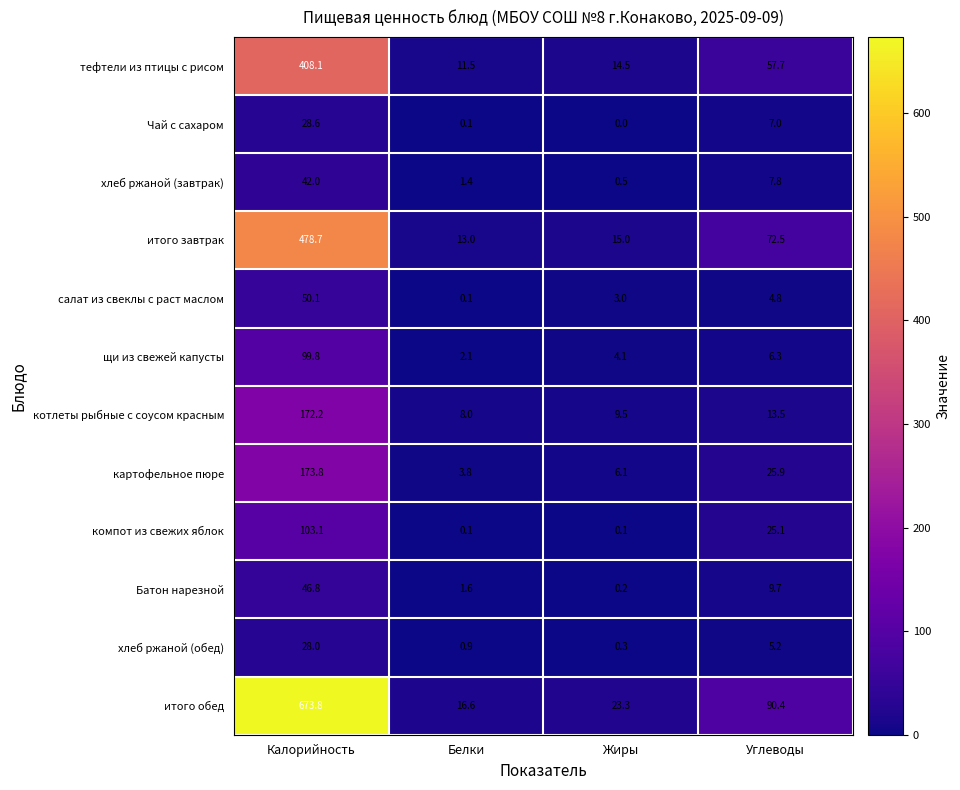

True or false: тефтели из птицы с рисом has a value of 17.1 at Углеводы.

False